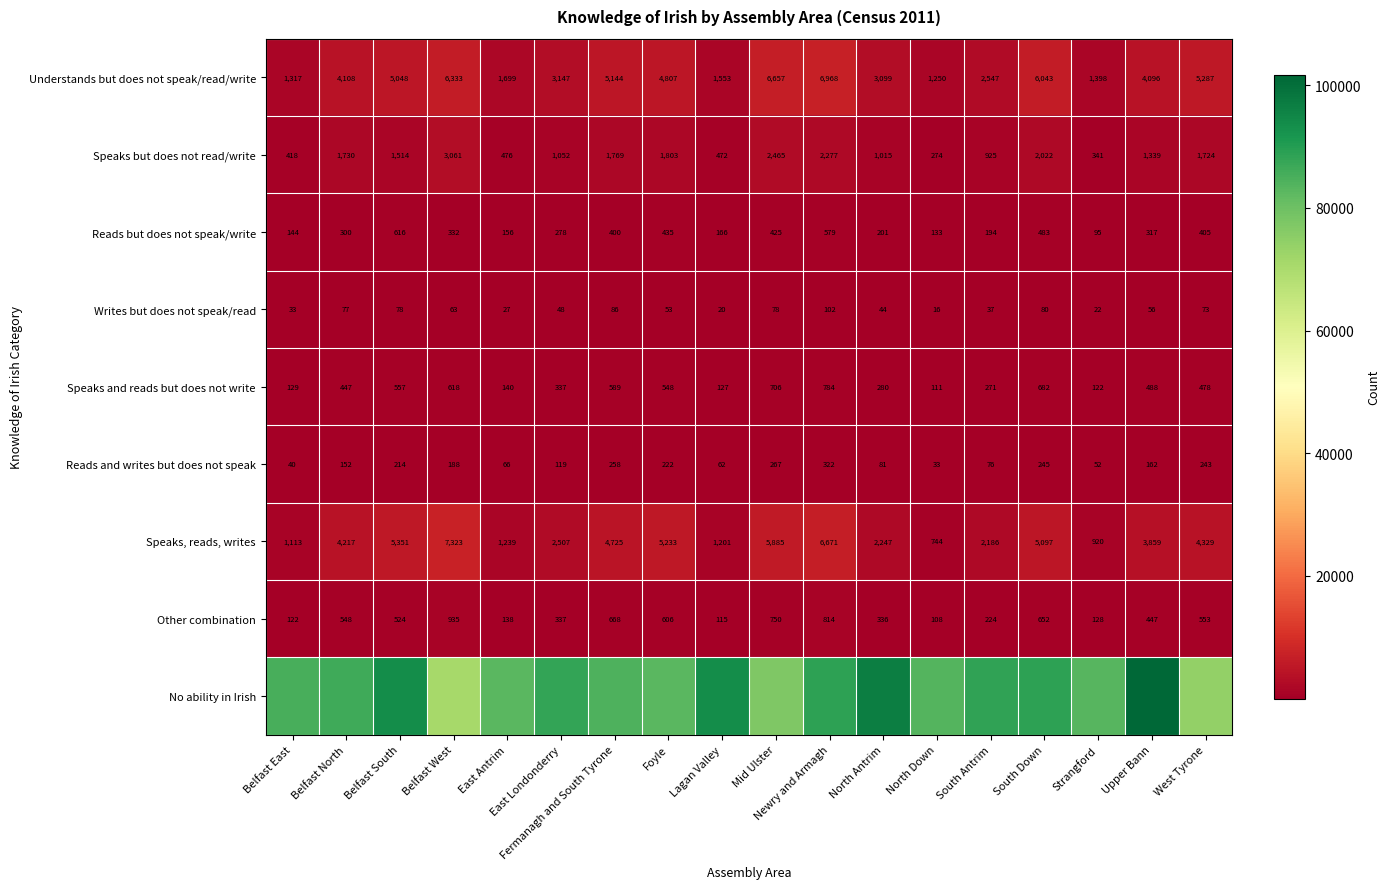

At which label does Writes but does not speak/read first exceed 56?

Belfast North